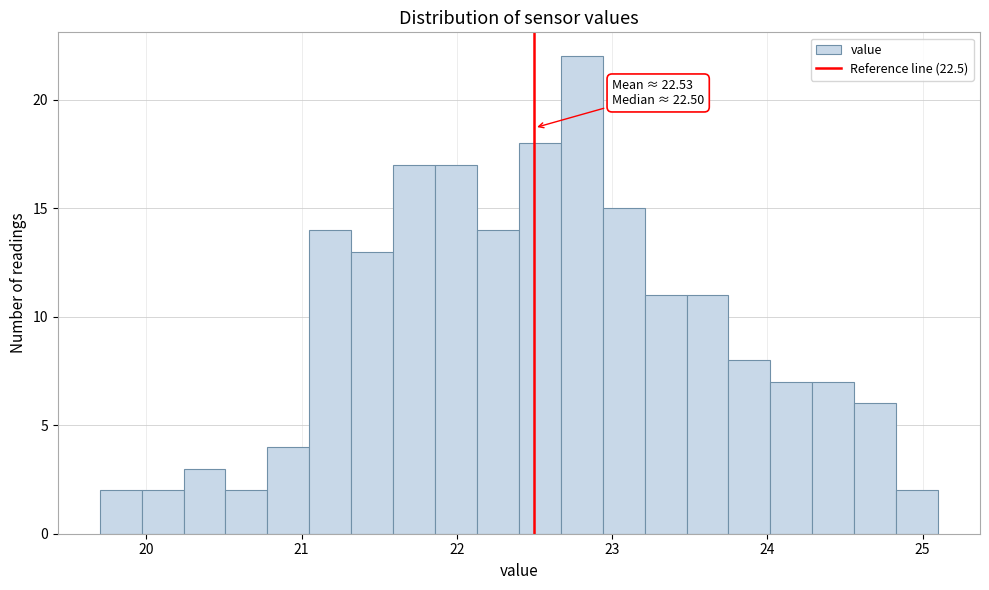

Read against the x-axis, roughly where is the centre of the tallest bar?

22.8